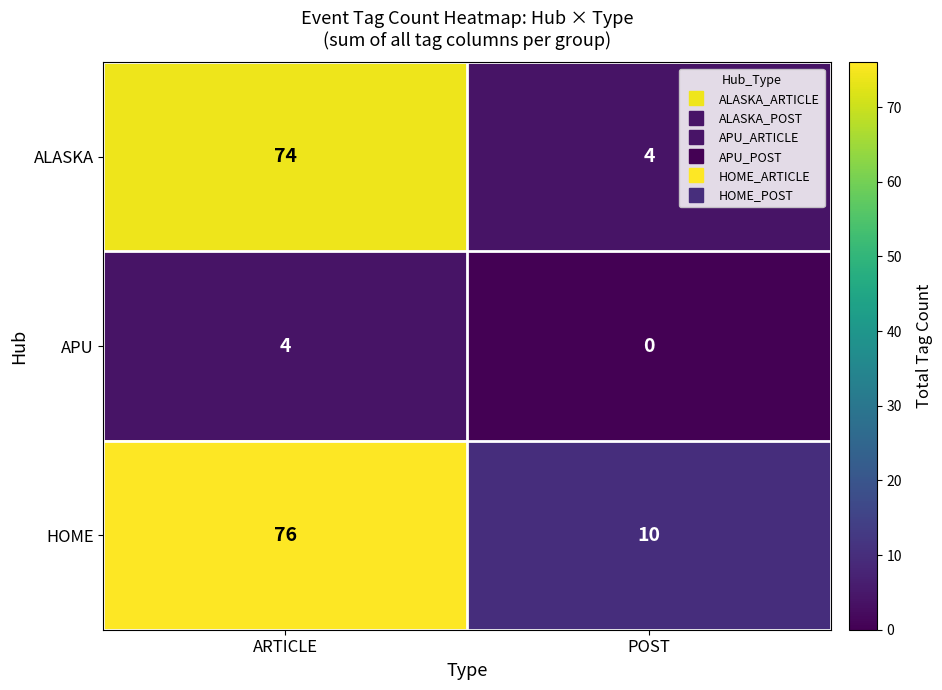

At which label does ALASKA reach its minimum?

POST